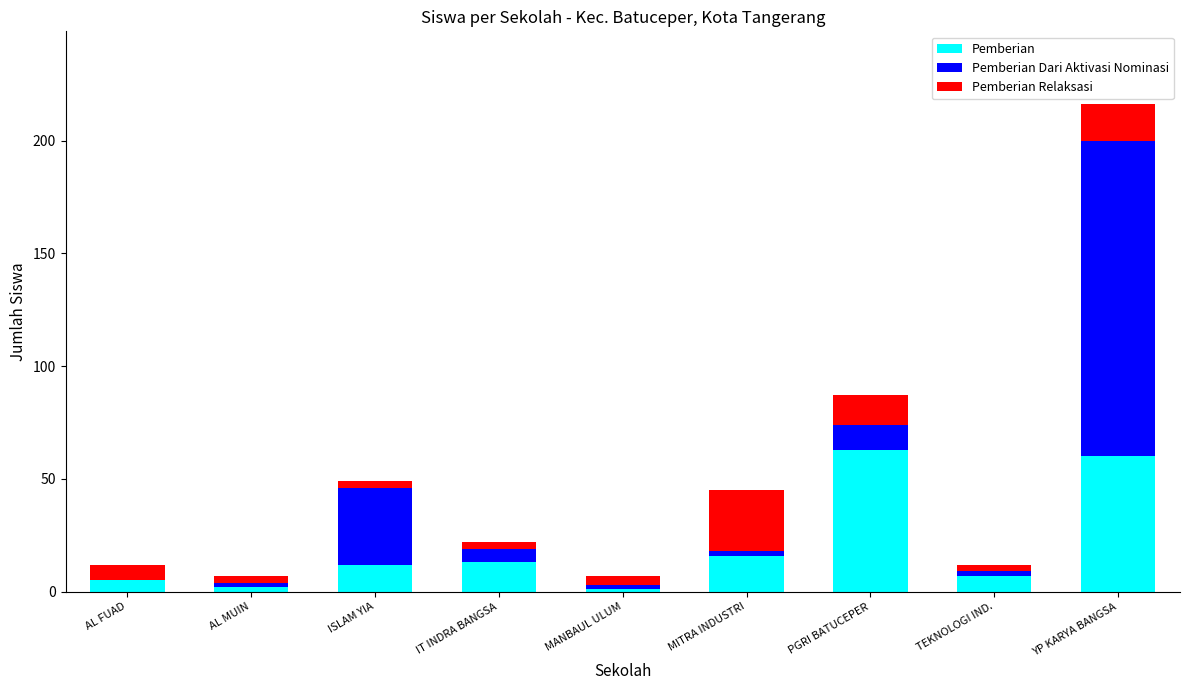

True or false: Pemberian has a value of 5 at AL FUAD.

True